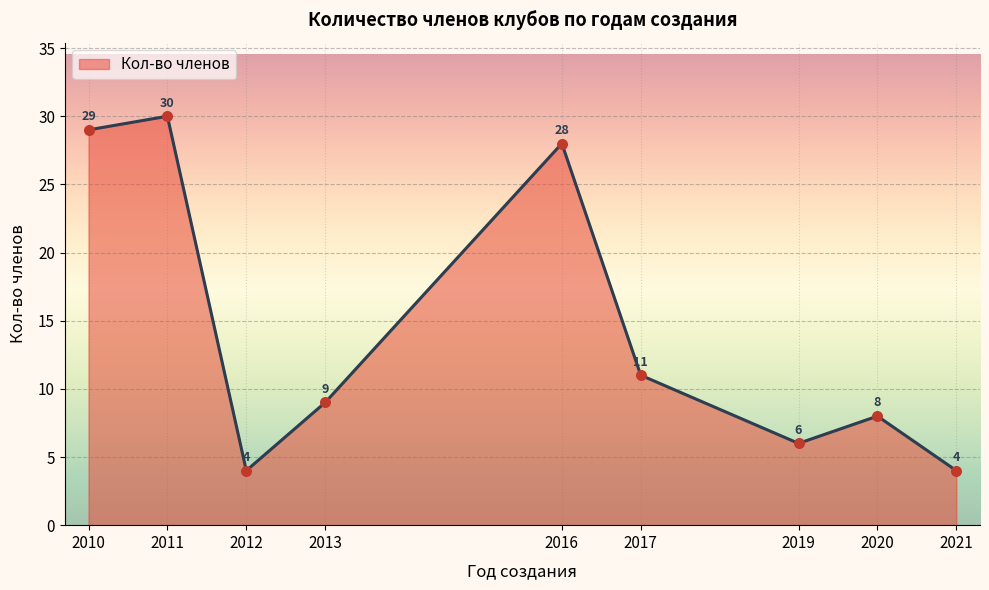

What is the change in value from 2019 to 2020?

+2